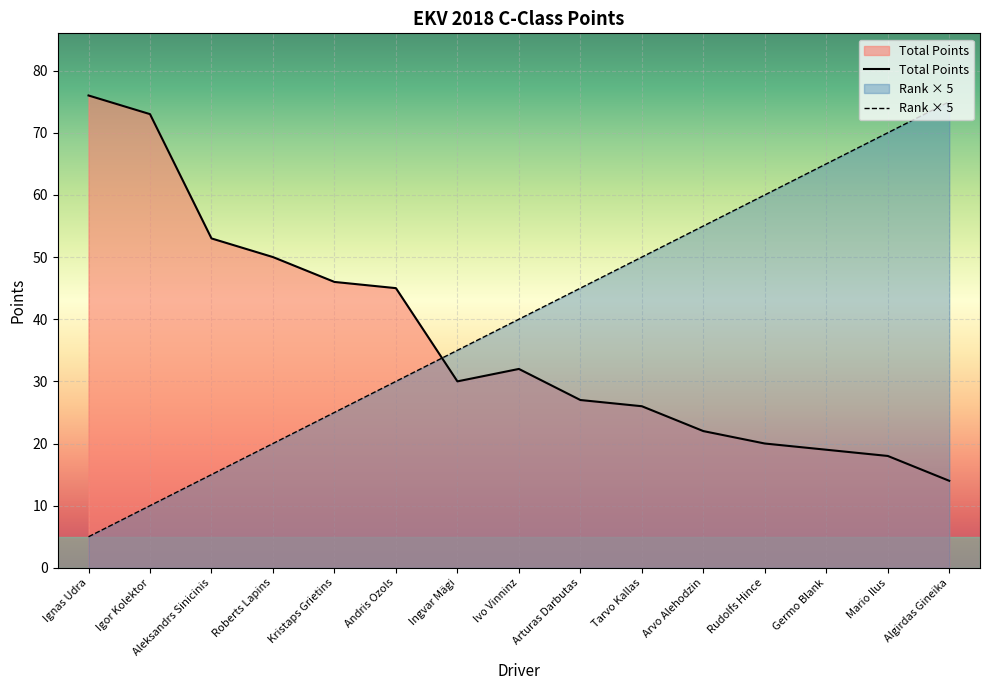

Which series has the largest range (max minus min)?

Rank × 5